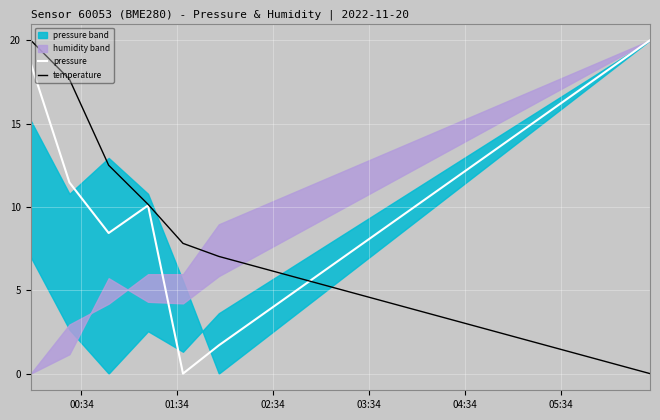

Is the value of temperature at 10 greater than the value of pressure at 04:34?

Yes